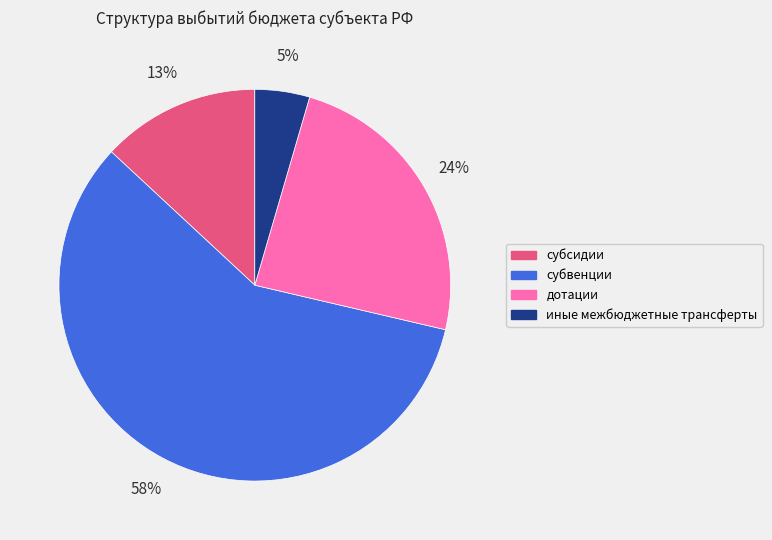

Do субвенции and иные межбюджетные трансферты together represent more than half of the pie?

Yes